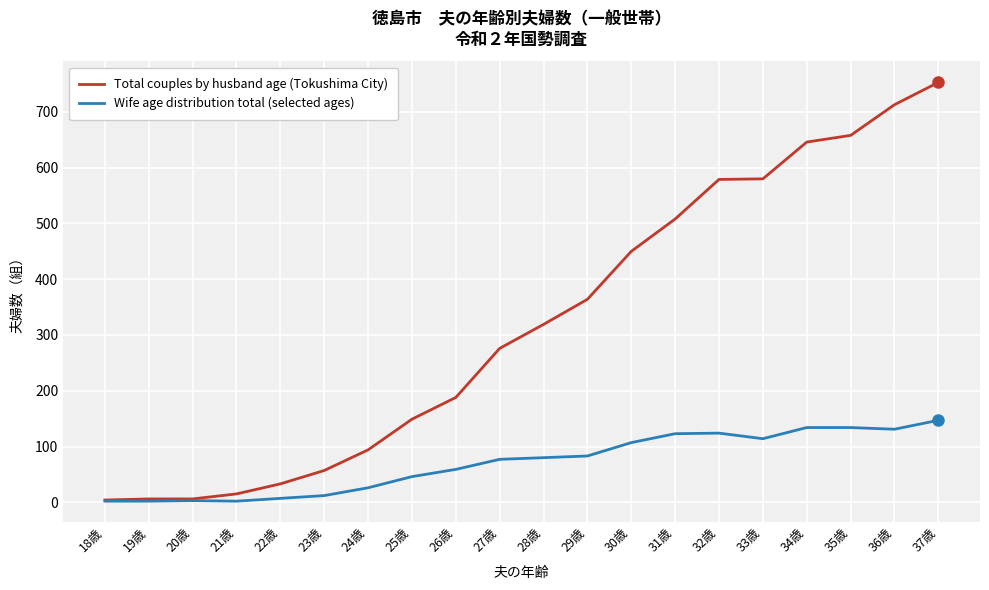

List the series in order of their overall mean, highest first.

Total couples by husband age (Tokushima City), Wife age distribution total (selected ages)